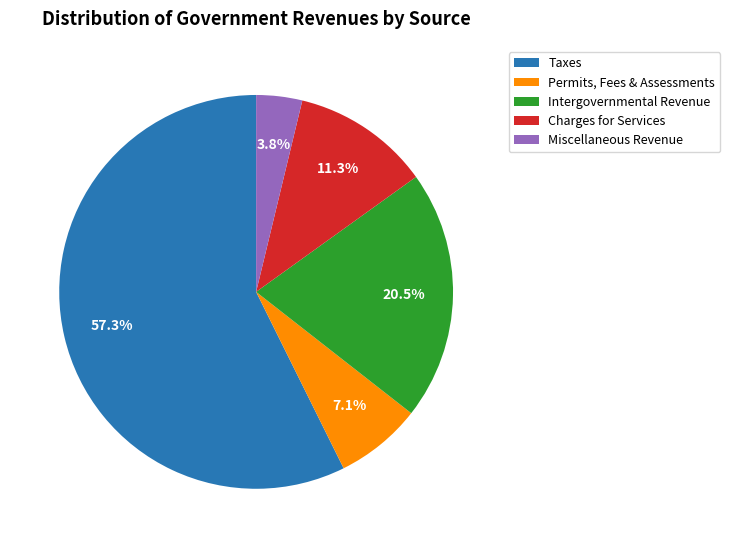

Which category has the smallest portion of the pie?

Miscellaneous Revenue